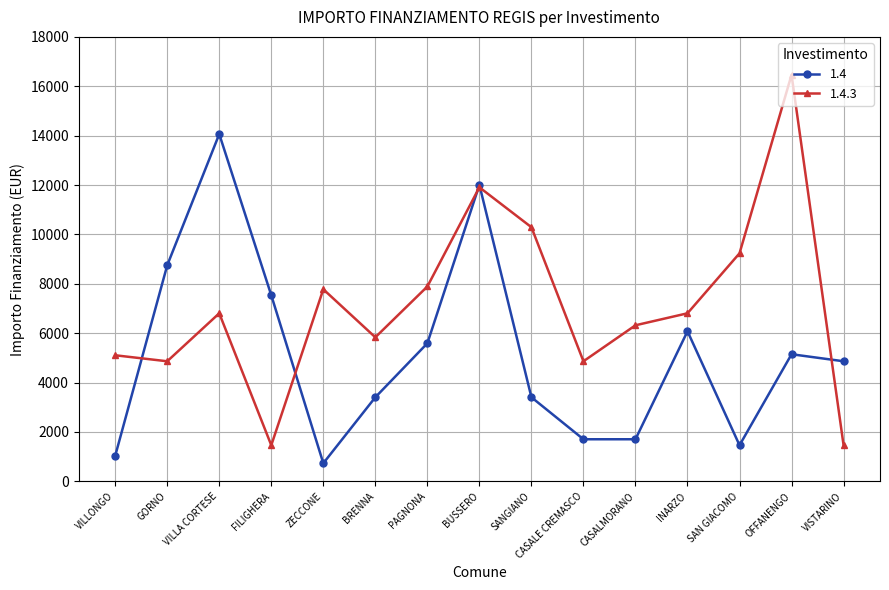

Which series has the largest total across all categories?

1.4.3